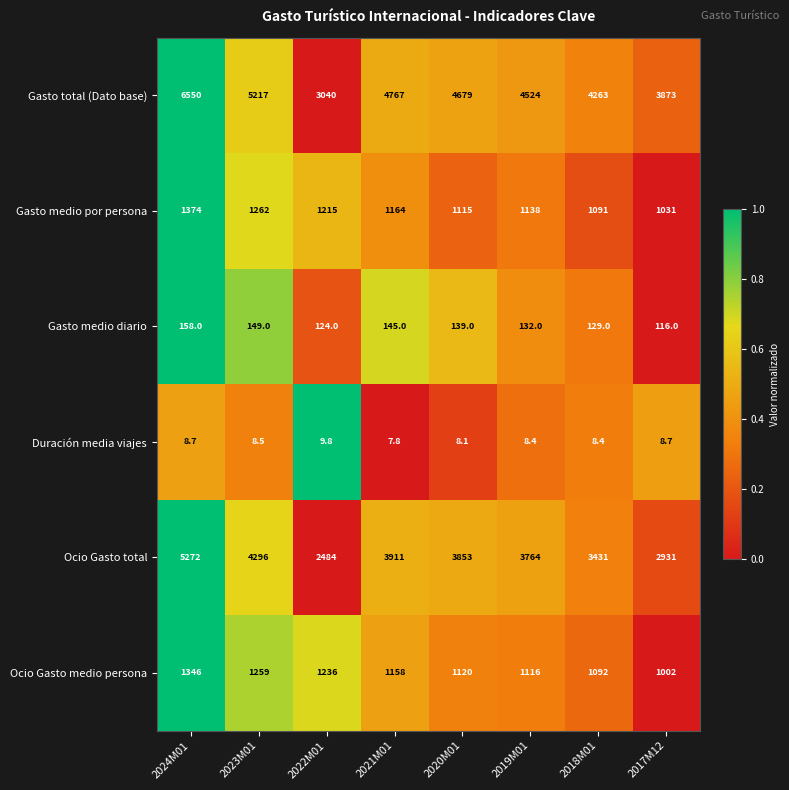

What is the maximum value shown in the chart?

6550.0